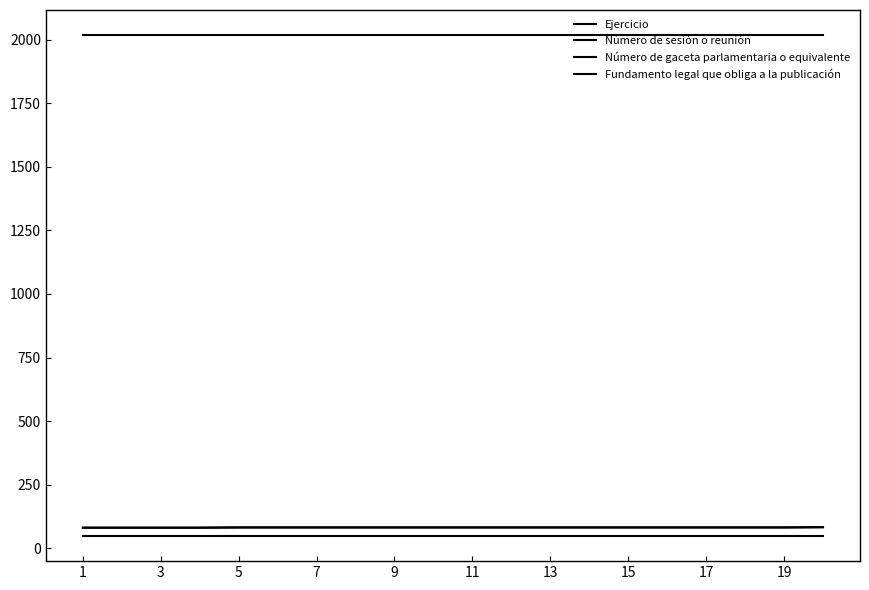

At which label does Número de gaceta parlamentaria o equivalente reach its minimum?

1